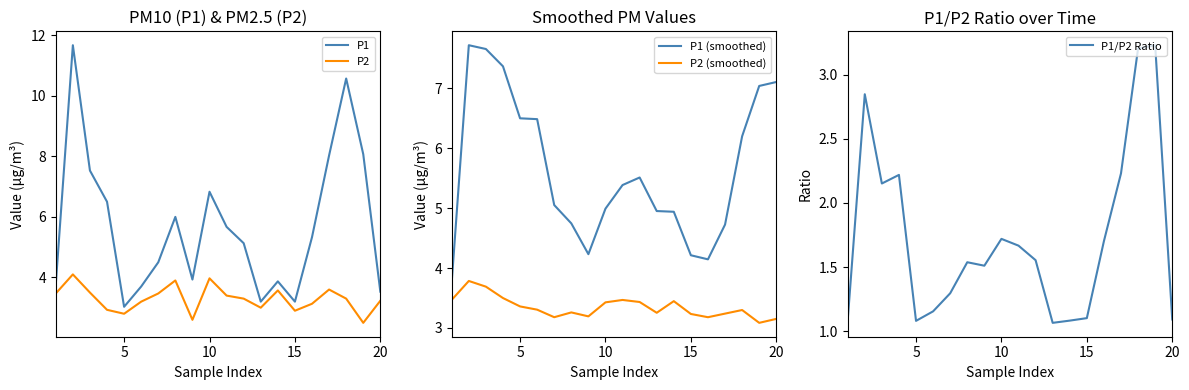

Is it true that P2 equals 2.8 at 5?

True